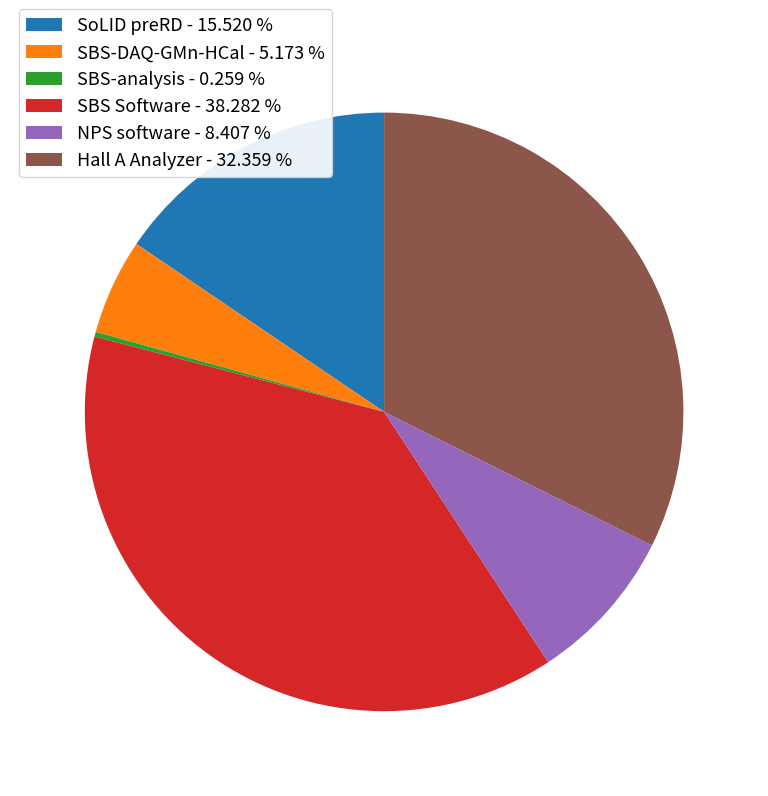

Is the sum of SBS-DAQ-GMn-HCal and SoLID preRD greater than half?

No